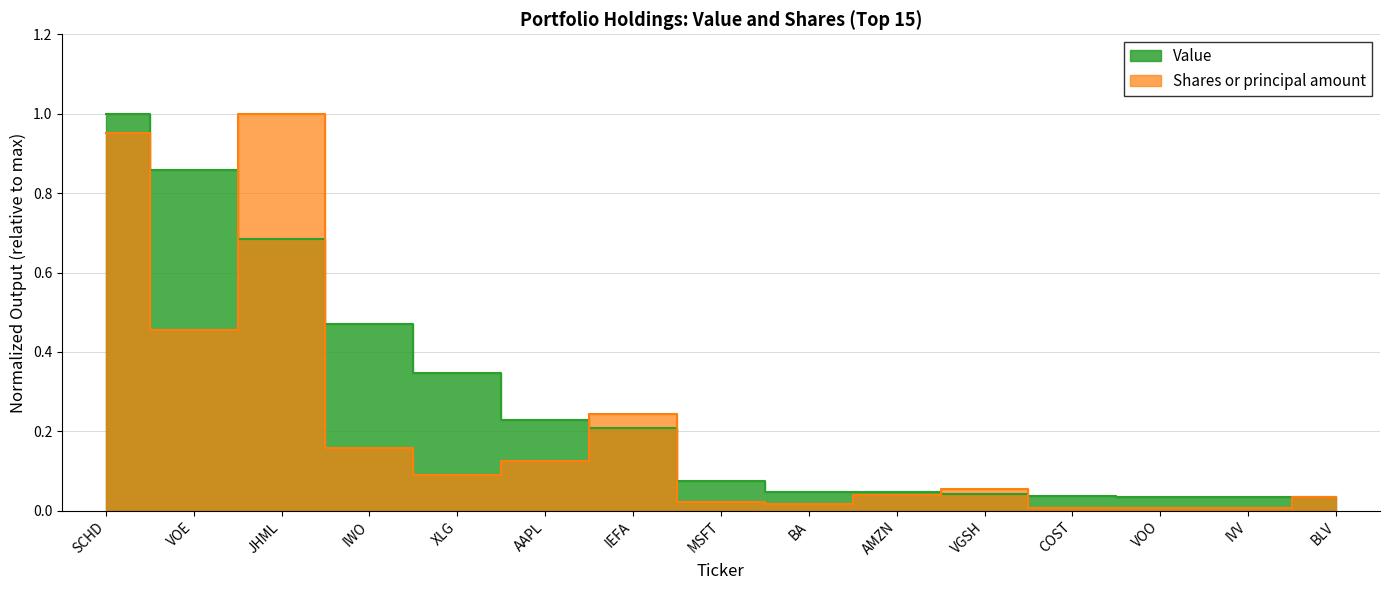

True or false: Shares or principal amount and Value cross at least once.

True